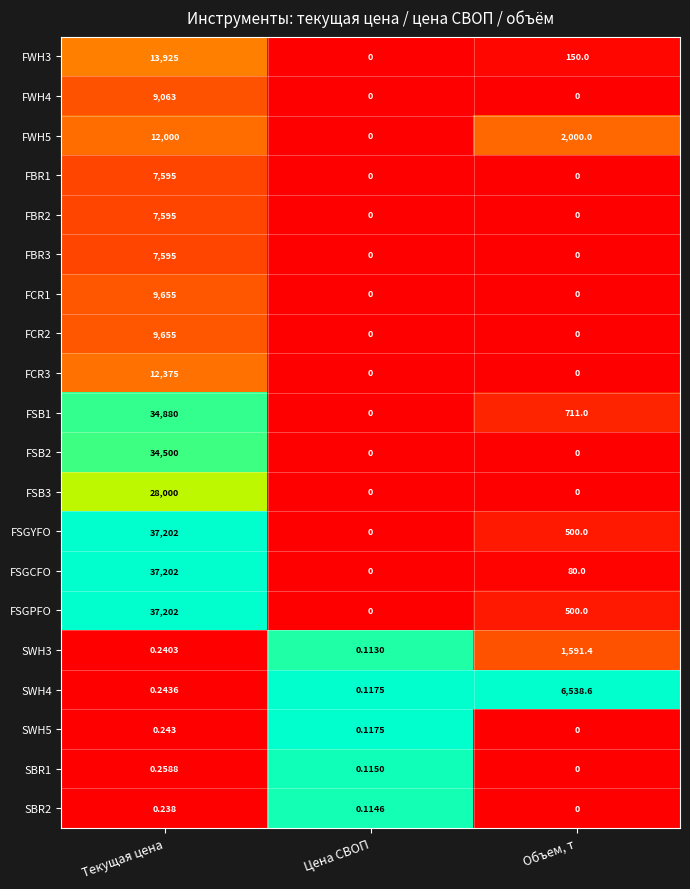

Which category has the highest value in the FSGPFO series?

Текущая цена